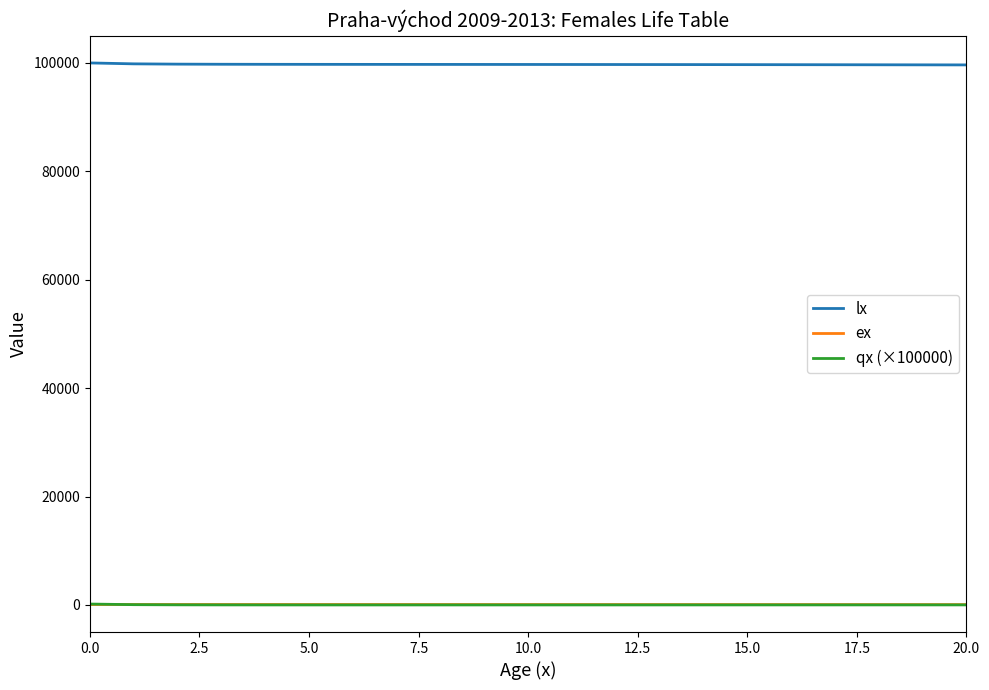

How many lines are shown in the chart?

3